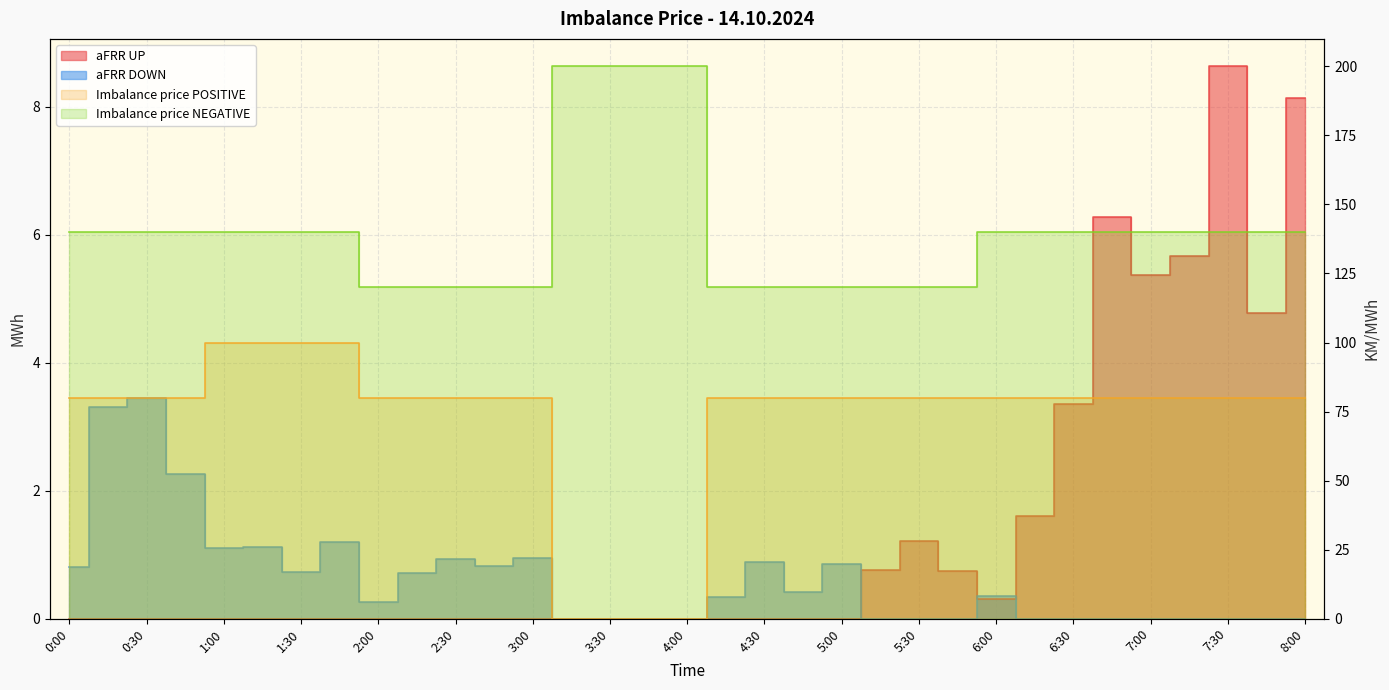

True or false: aFRR UP has more than 2 points higher than both neighbors.

True